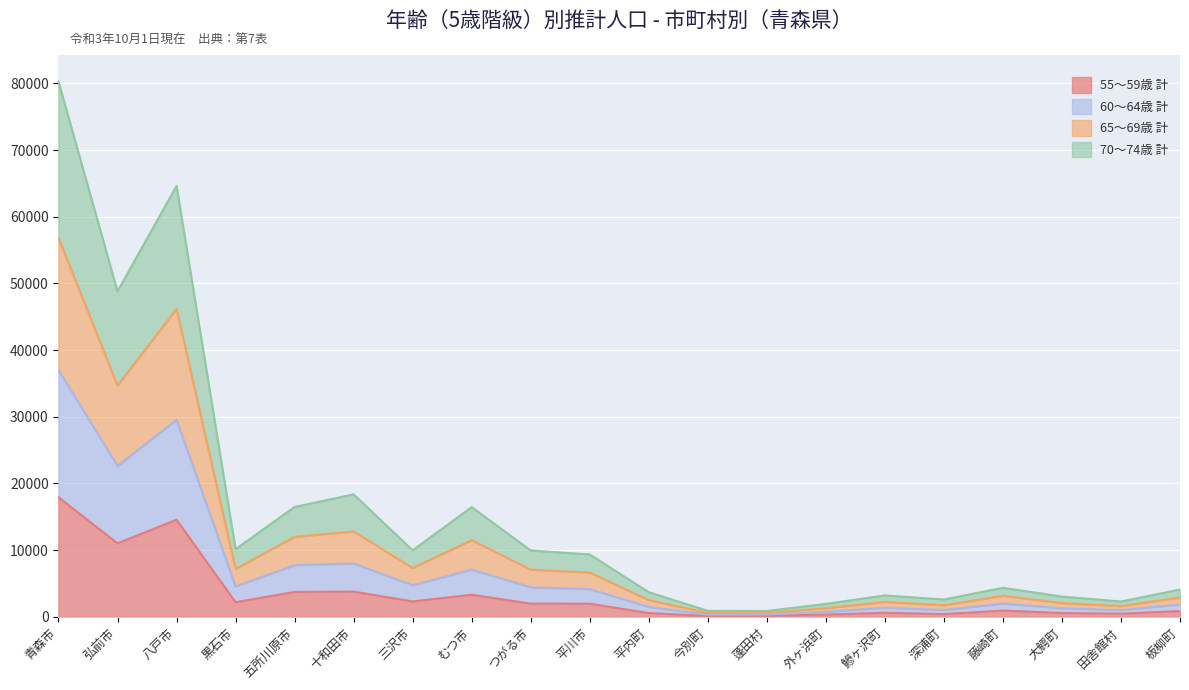

Rank the series by their average value, from lowest to highest.

55～59歳 計, 60～64歳 計, 65～69歳 計, 70～74歳 計